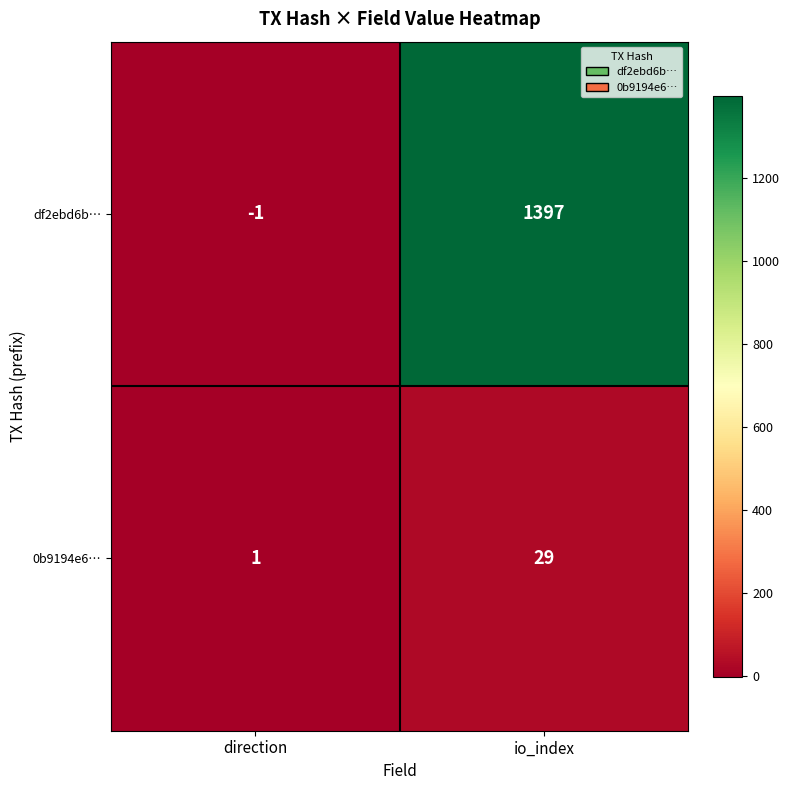

Reading left to right, transcribe all the data shown in this chart.

df2ebd6b…: -1	1397
0b9194e6…: 1	29